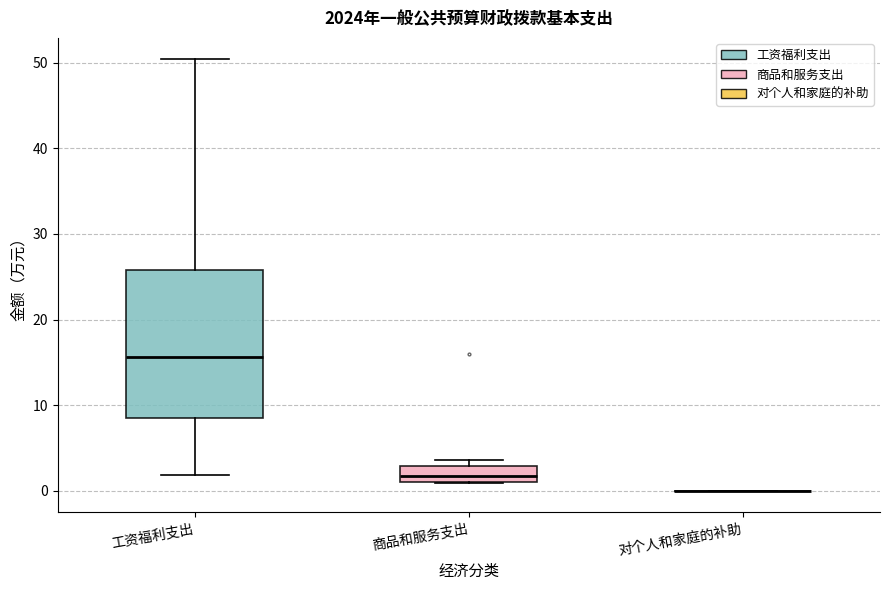

Reading left to right, read every box against the y-axis: the position of its median line, the range the box covers, and the ends of its whiskers. The values are not printed on the chart, so give them approximately, as read against the axis.

工资福利支出: median 16, box 9 to 26, whiskers 2 to 50
商品和服务支出: median 2, box 1 to 3, whiskers 1 to 4
对个人和家庭的补助: box collapsed to a line at 0, whiskers 0 to 0